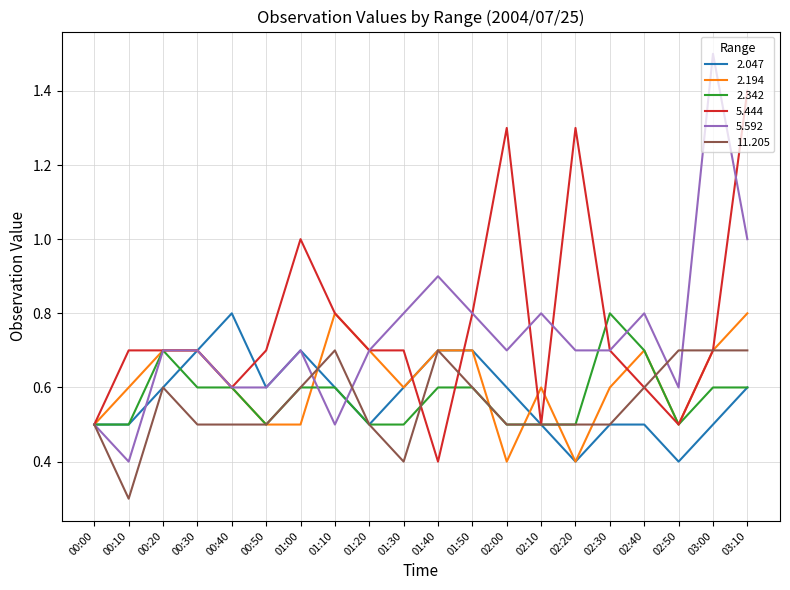

How many lines are shown in the chart?

6